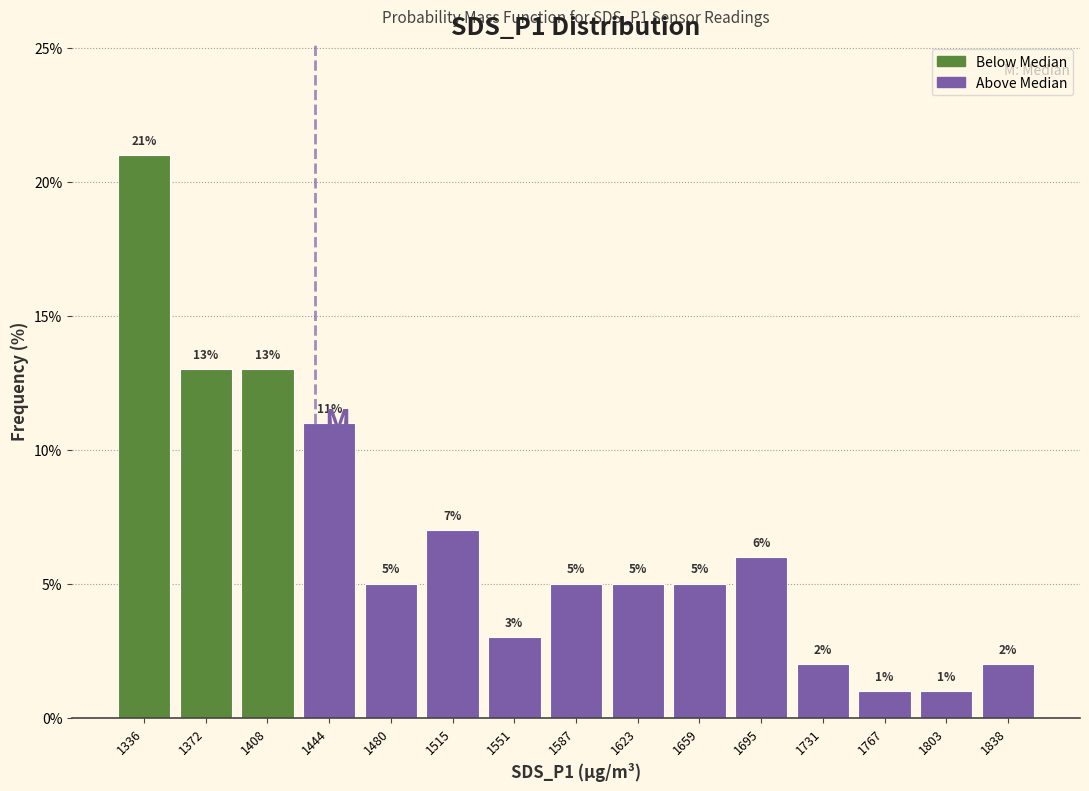

Reading left to right, list every bar in this chart as the range it spans on the x-axis followed by its height. The bar edges are not printed on the chart, so give them approximately, as read against the axis.

1320 to 1355: 21
1355 to 1390: 13
1390 to 1425: 13
1425 to 1460: 11
1460 to 1495: 5
1495 to 1535: 7
1535 to 1570: 3
1570 to 1605: 5
1605 to 1640: 5
1640 to 1675: 5
1675 to 1715: 6
1715 to 1750: 2
1750 to 1785: 1
1785 to 1820: 1
1820 to 1855: 2